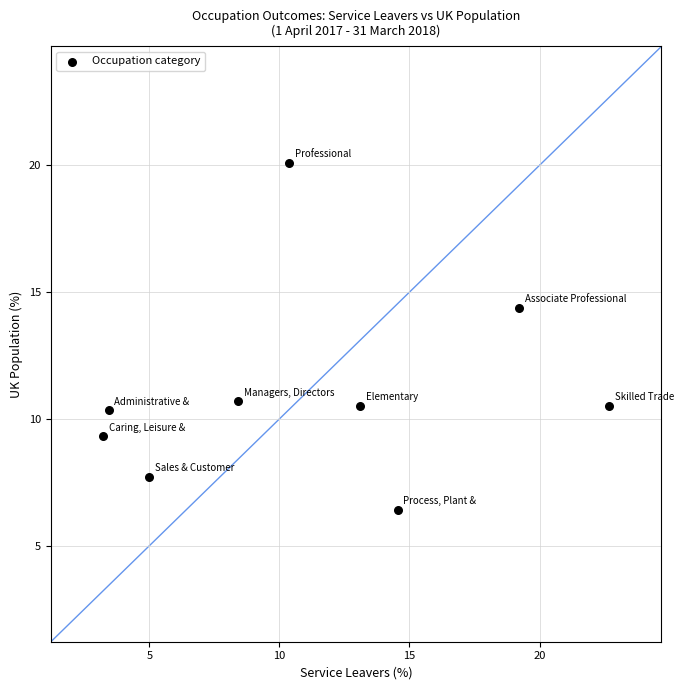

What is the average X value?

11.1